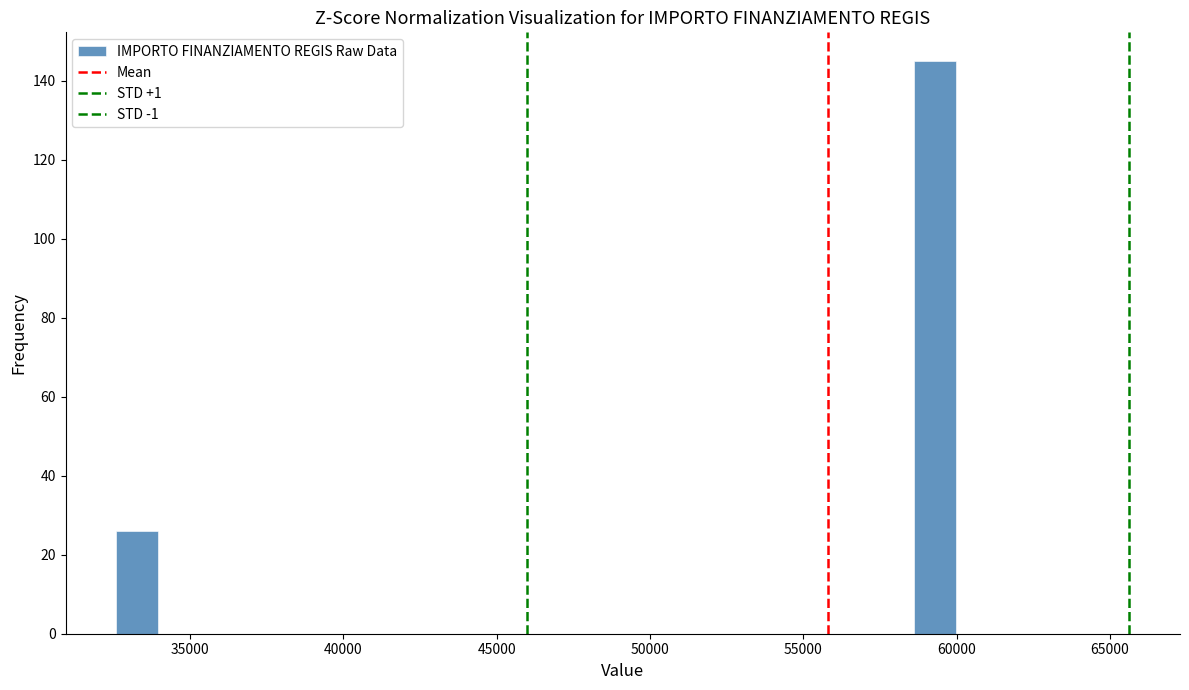

Around what value on the x-axis is the tallest bar? Give the approximate position of its centre, as read against the axis.

59500